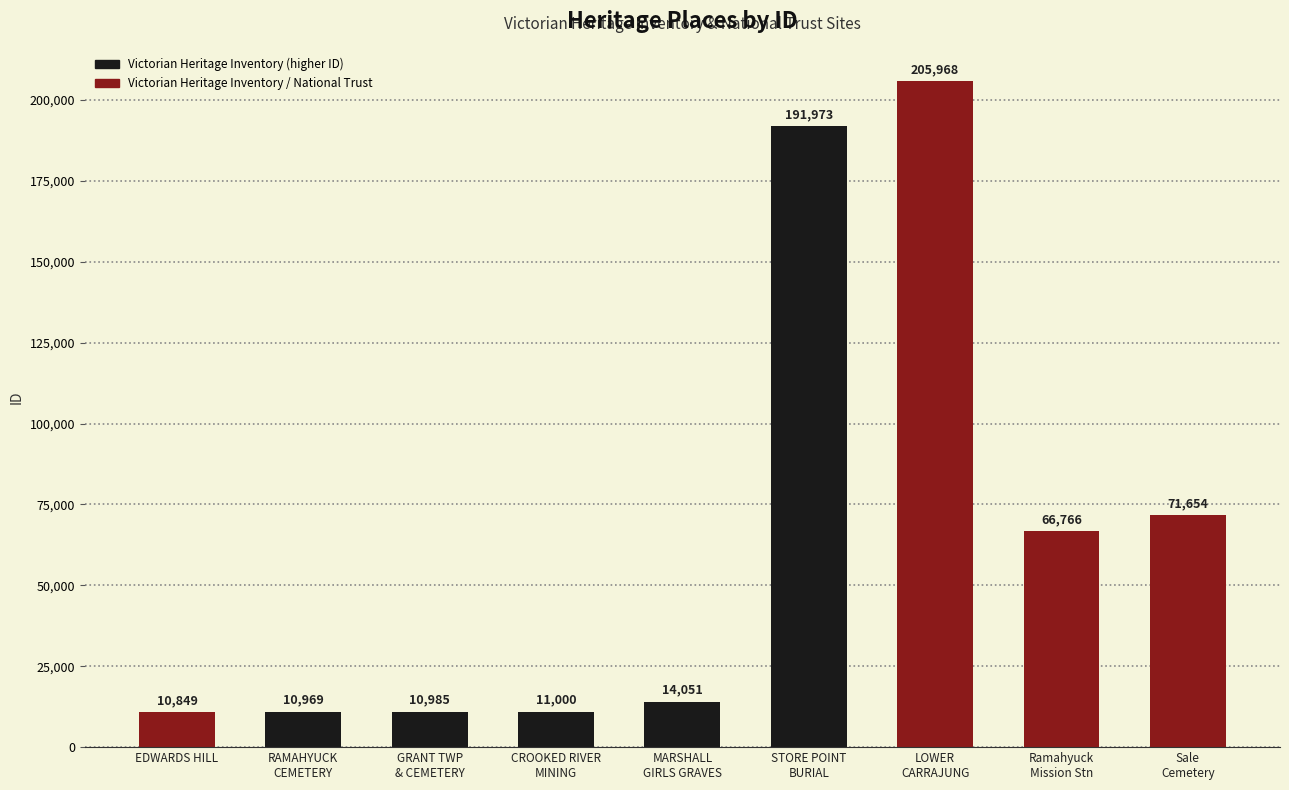

Rank the categories by value from lowest to highest.

EDWARDS HILL, RAMAHYUCK
CEMETERY, GRANT TWP
& CEMETERY, CROOKED RIVER
MINING, MARSHALL
GIRLS GRAVES, Ramahyuck
Mission Stn, Sale
Cemetery, STORE POINT
BURIAL, LOWER
CARRAJUNG